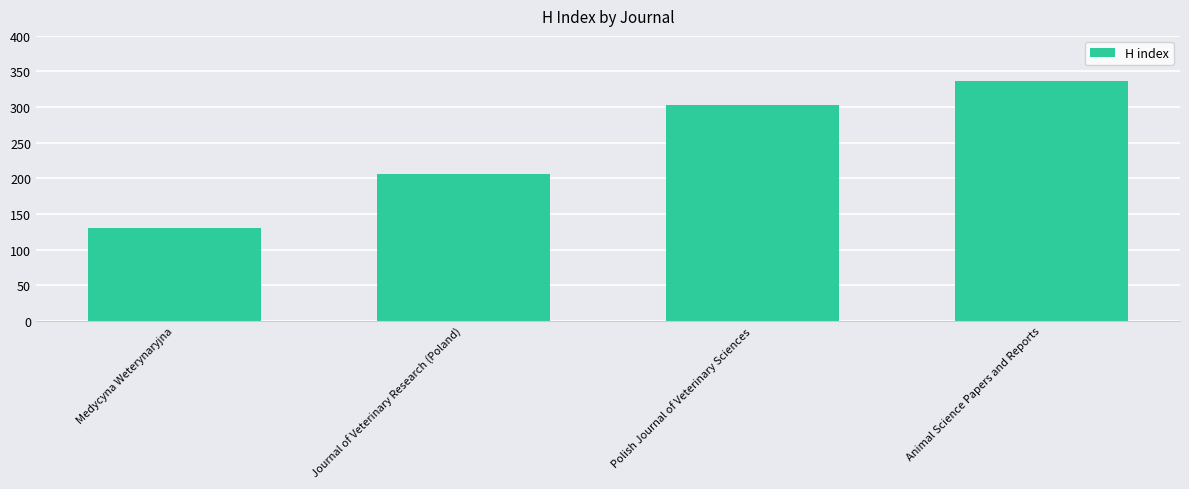

Rank the categories by value from highest to lowest.

Animal Science Papers and Reports, Polish Journal of Veterinary Sciences, Journal of Veterinary Research (Poland), Medycyna Weterynaryjna